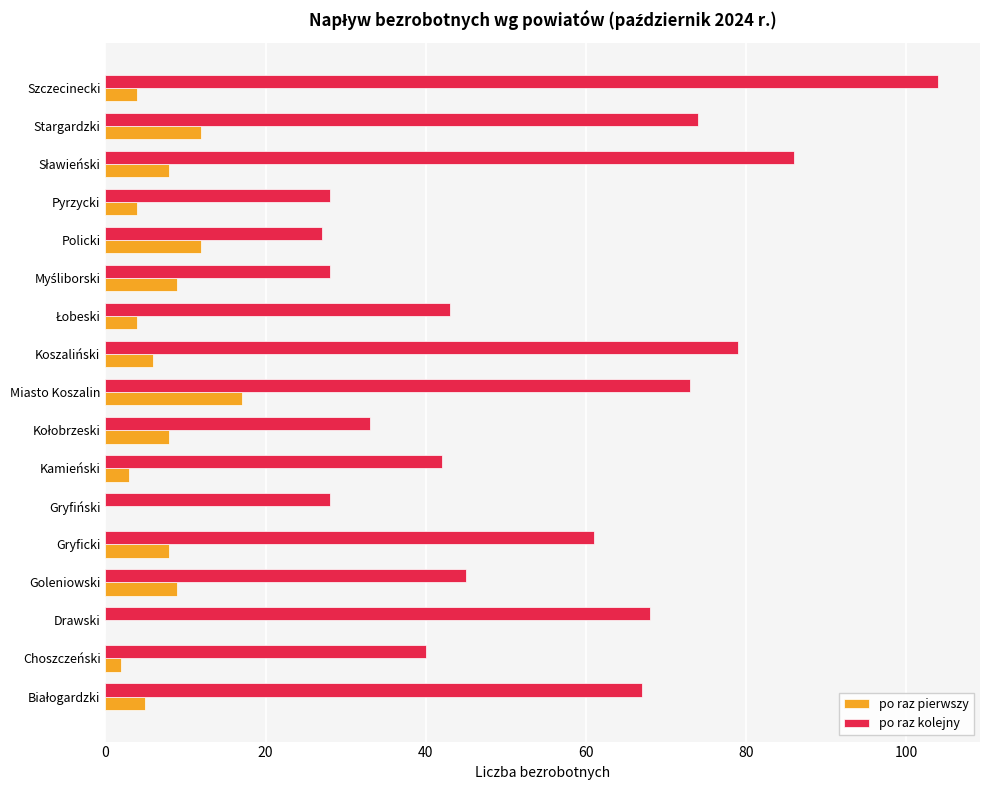

What is the sum of the po raz kolejny values at Pyrzycki and Koszaliński?

107